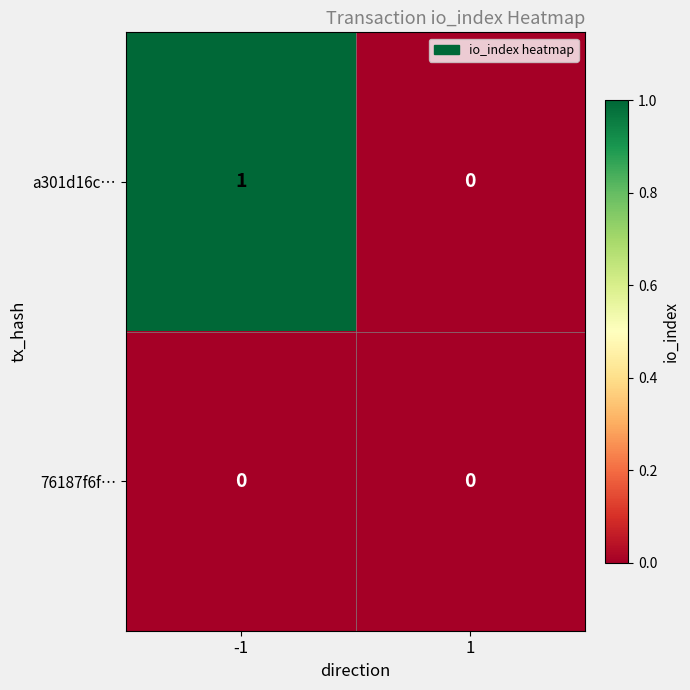

List the series in order of their peak value, lowest first.

76187f6f…, a301d16c…